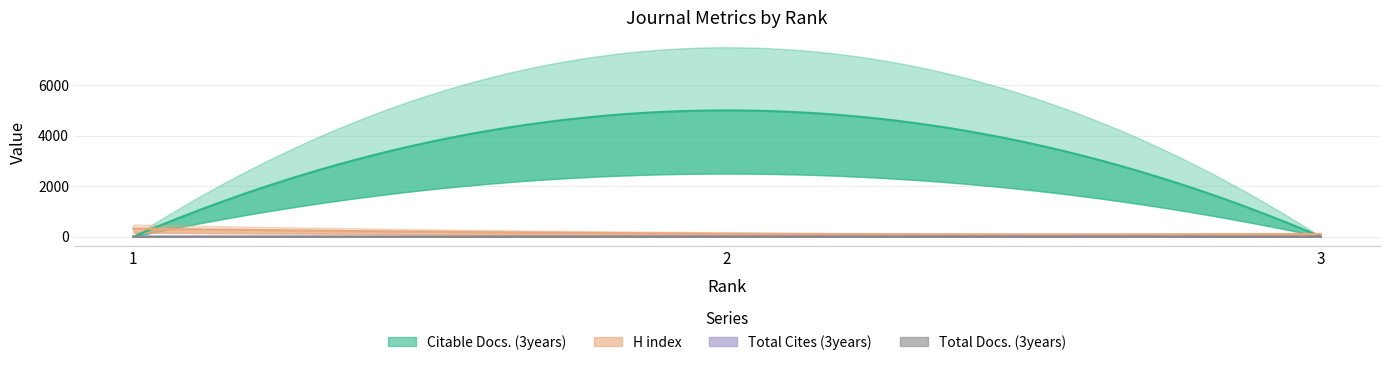

Between 1 and 3, which is larger?

1